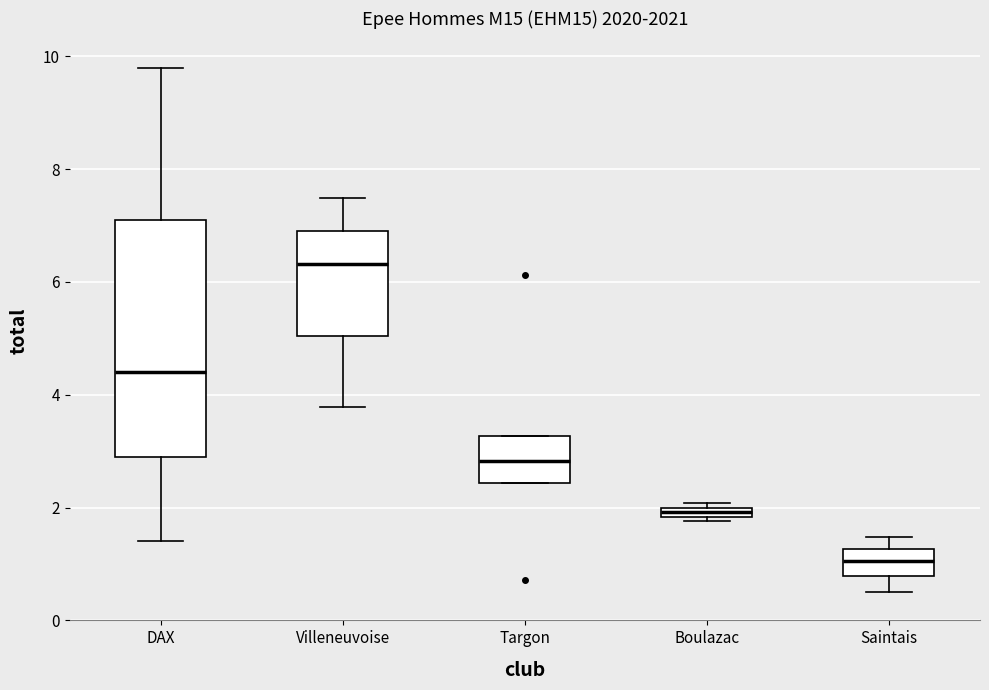

Which box has the lowest median line?

Saintais